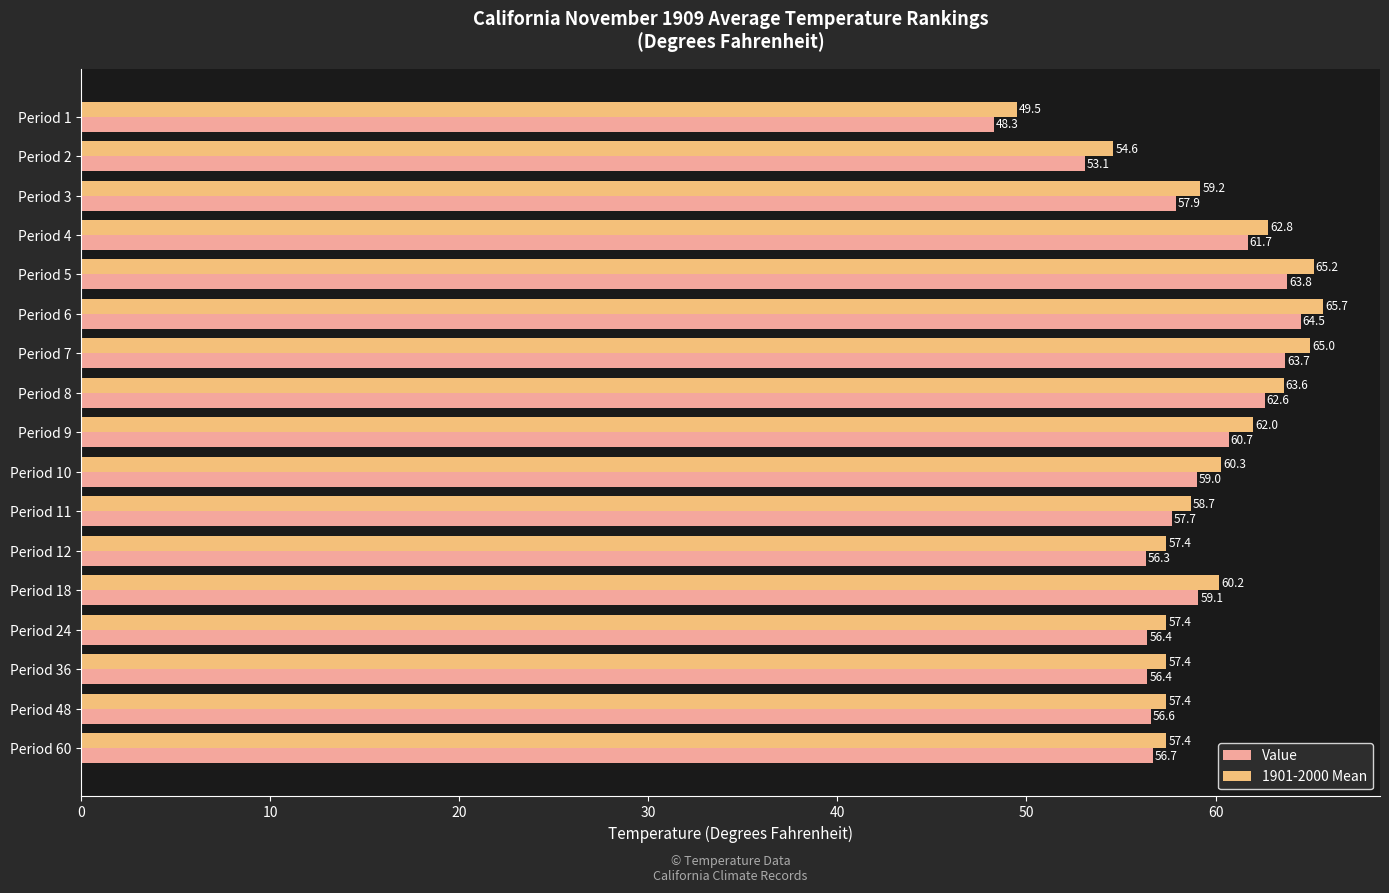

What is the spread (max minus min) of values at Period 10?

1.3